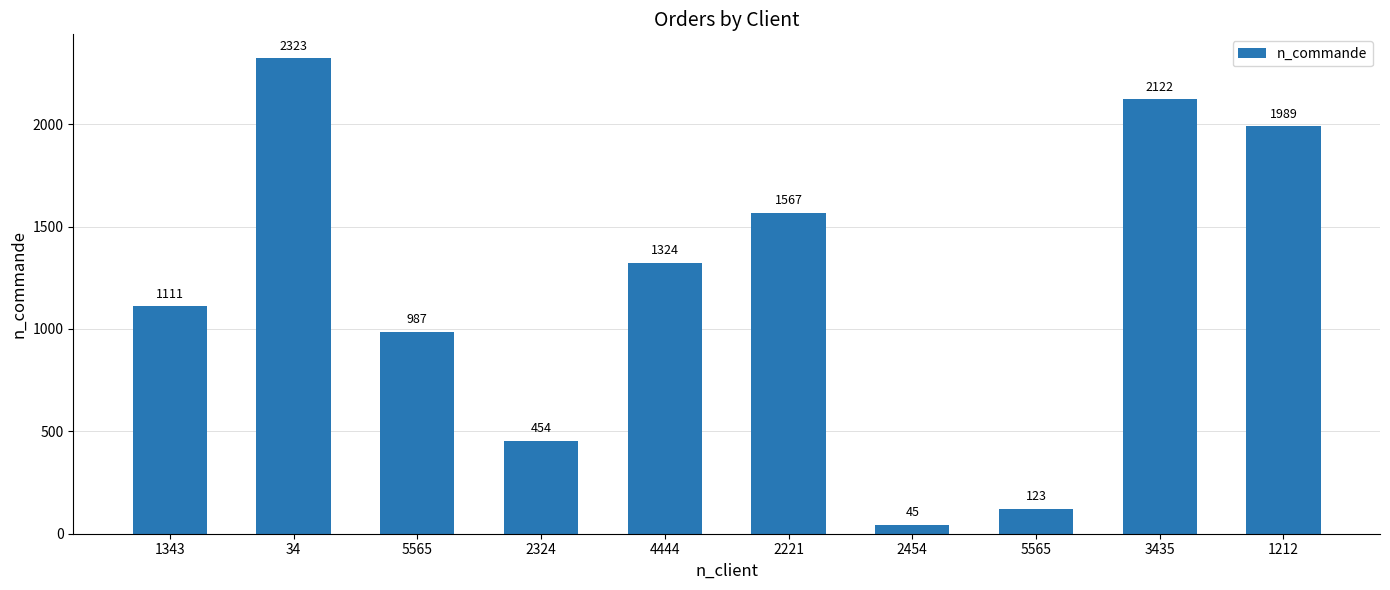

How many data points are less than 1324?

5